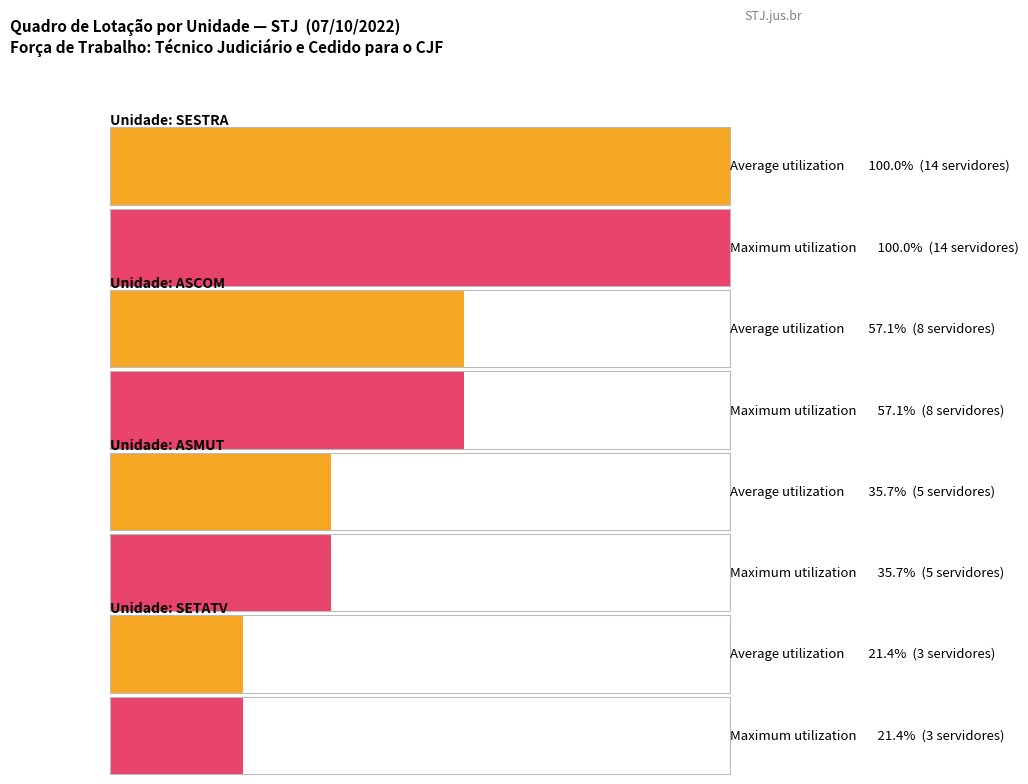

What is the difference between the maximum and minimum values in the Total servers series?

11